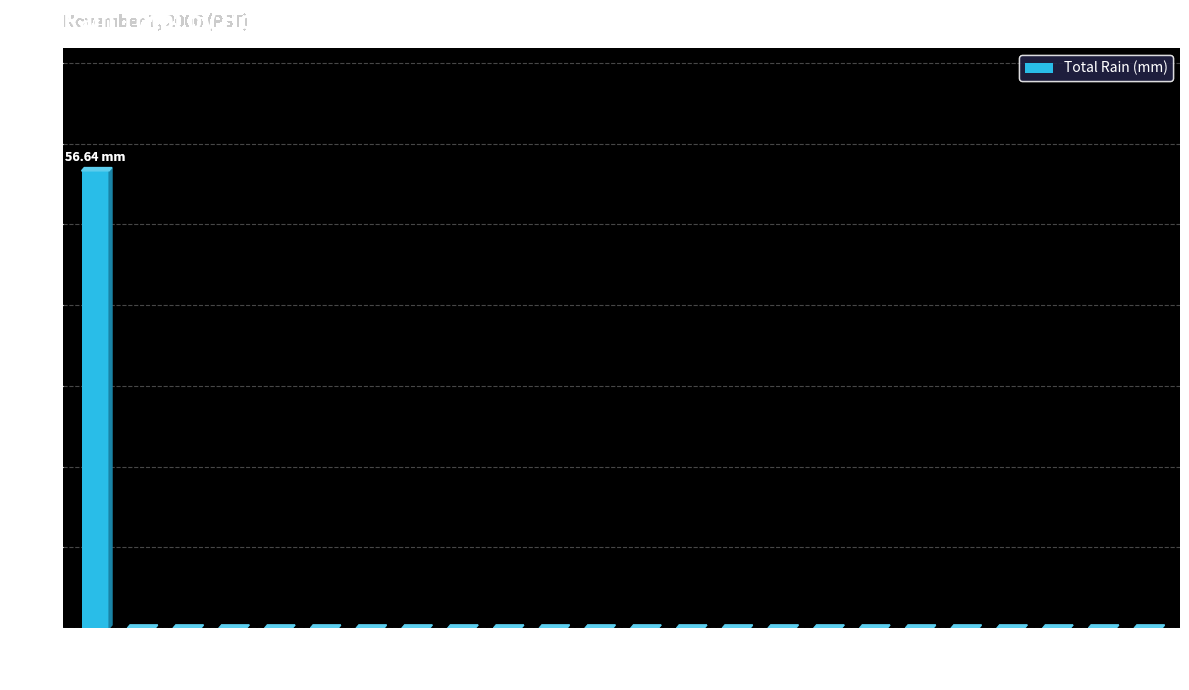

Reading left to right, transcribe all the data shown in this chart.

56.6	0.0	0.0	0.0	0.0	0.0	0.0	0.0	0.0	0.0	0.0	0.0	0.0	0.0	0.0	0.0	0.0	0.0	0.0	0.0	0.0	0.0	0.0	0.0